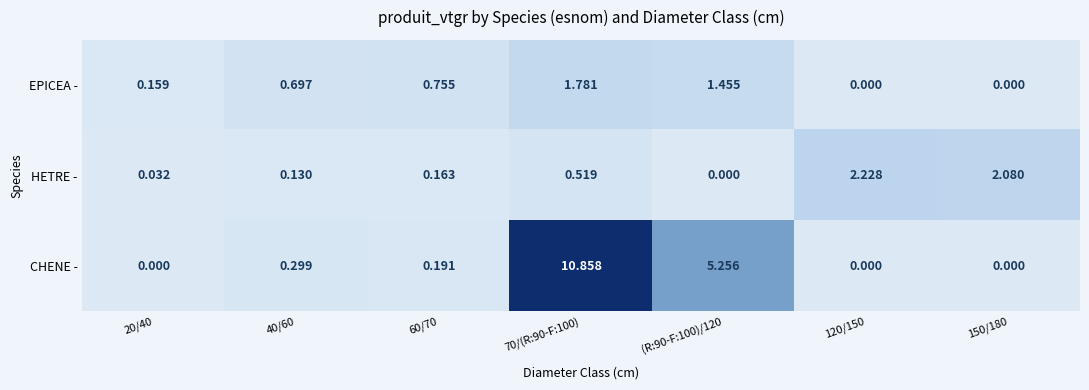

Which series has the largest total across all categories?

CHENE -